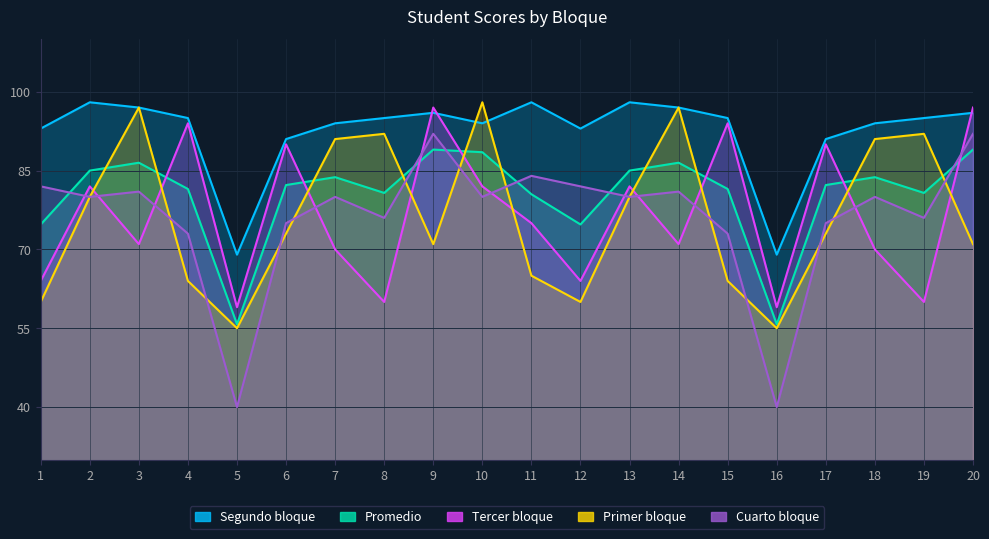

Reading left to right, transcribe all the data shown in this chart.

Promedio: 1=74.8	2=85.0	3=86.5	4=81.5	5=55.8	6=82.2	7=83.8	8=80.8	9=89.0	10=88.5	11=80.5	12=74.8	13=85.0	14=86.5	15=81.5	16=55.8	17=82.2	18=83.8	19=80.8	20=89.0
Primer bloque: 1=60.0	2=80.0	3=97.0	4=64.0	5=55.0	6=73.0	7=91.0	8=92.0	9=71.0	10=98.0	11=65.0	12=60.0	13=80.0	14=97.0	15=64.0	16=55.0	17=73.0	18=91.0	19=92.0	20=71.0
Segundo bloque: 1=93.0	2=98.0	3=97.0	4=95.0	5=69.0	6=91.0	7=94.0	8=95.0	9=96.0	10=94.0	11=98.0	12=93.0	13=98.0	14=97.0	15=95.0	16=69.0	17=91.0	18=94.0	19=95.0	20=96.0
Tercer bloque: 1=64.0	2=82.0	3=71.0	4=94.0	5=59.0	6=90.0	7=70.0	8=60.0	9=97.0	10=82.0	11=75.0	12=64.0	13=82.0	14=71.0	15=94.0	16=59.0	17=90.0	18=70.0	19=60.0	20=97.0
Cuarto bloque: 1=82.0	2=80.0	3=81.0	4=73.0	5=40.0	6=75.0	7=80.0	8=76.0	9=92.0	10=80.0	11=84.0	12=82.0	13=80.0	14=81.0	15=73.0	16=40.0	17=75.0	18=80.0	19=76.0	20=92.0